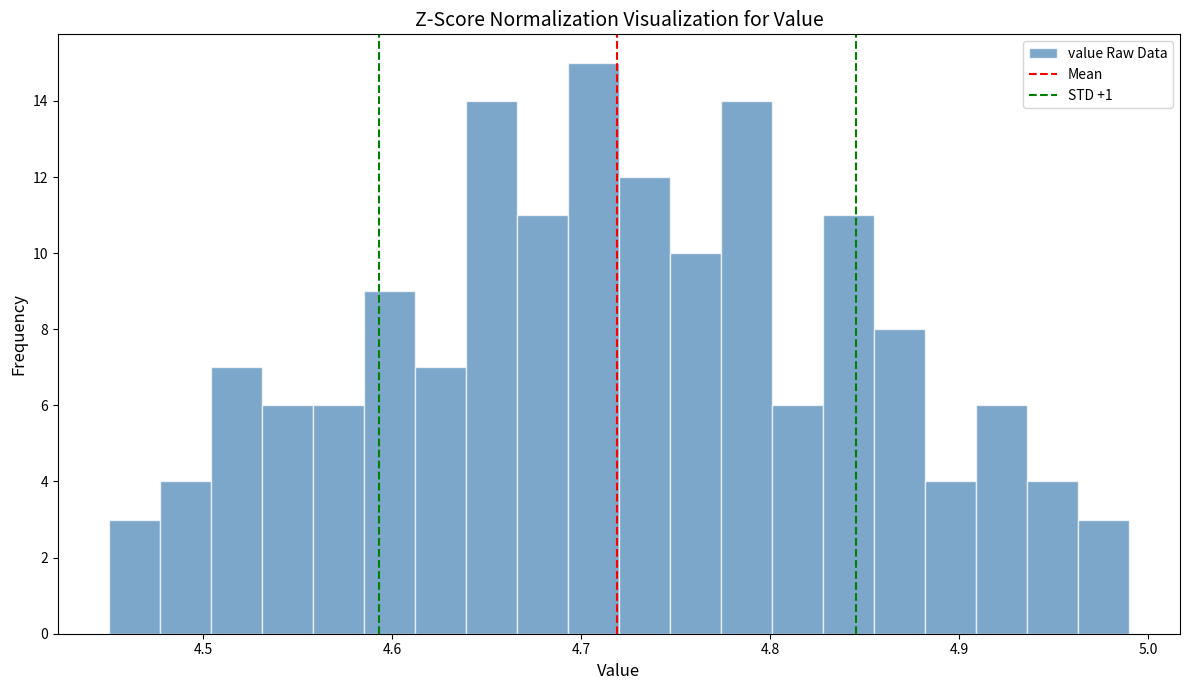

Read against the x-axis, roughly where is the centre of the tallest bar?

4.71